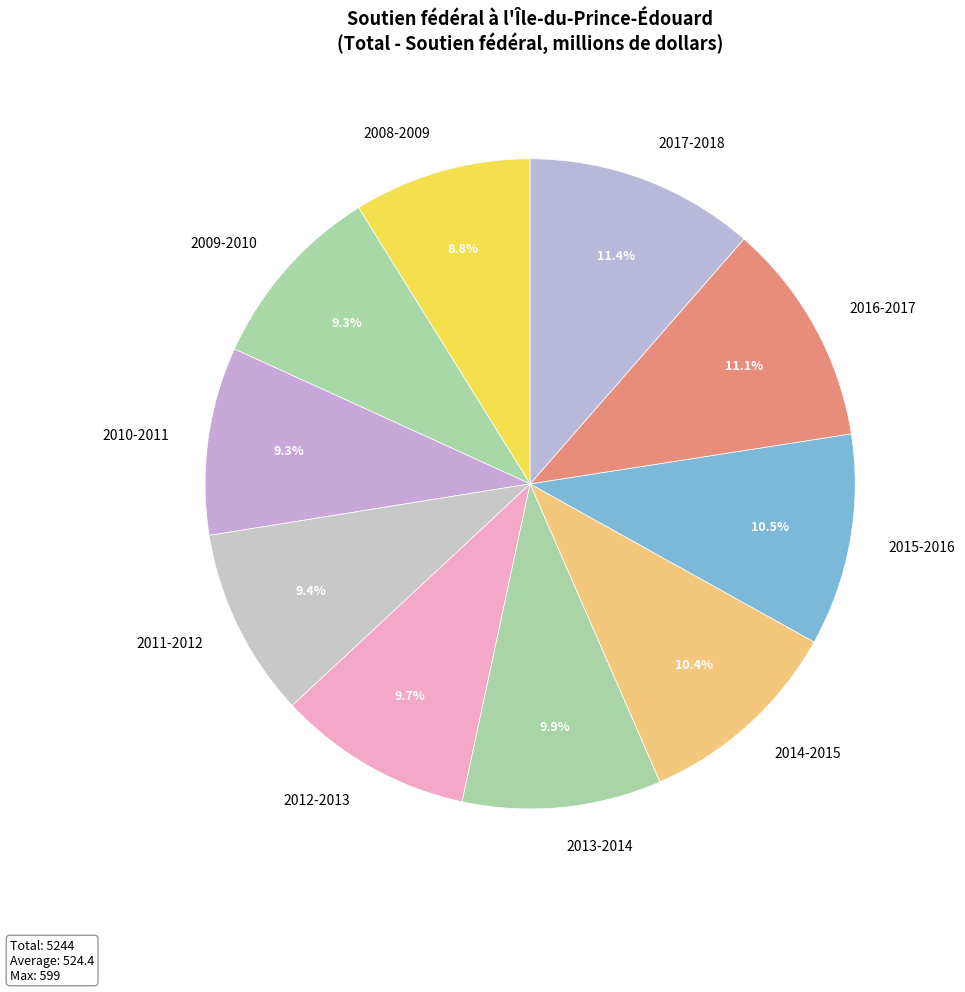

Approximately how many times larger is the value at 2013-2014 compared to 2011-2012?

1.1